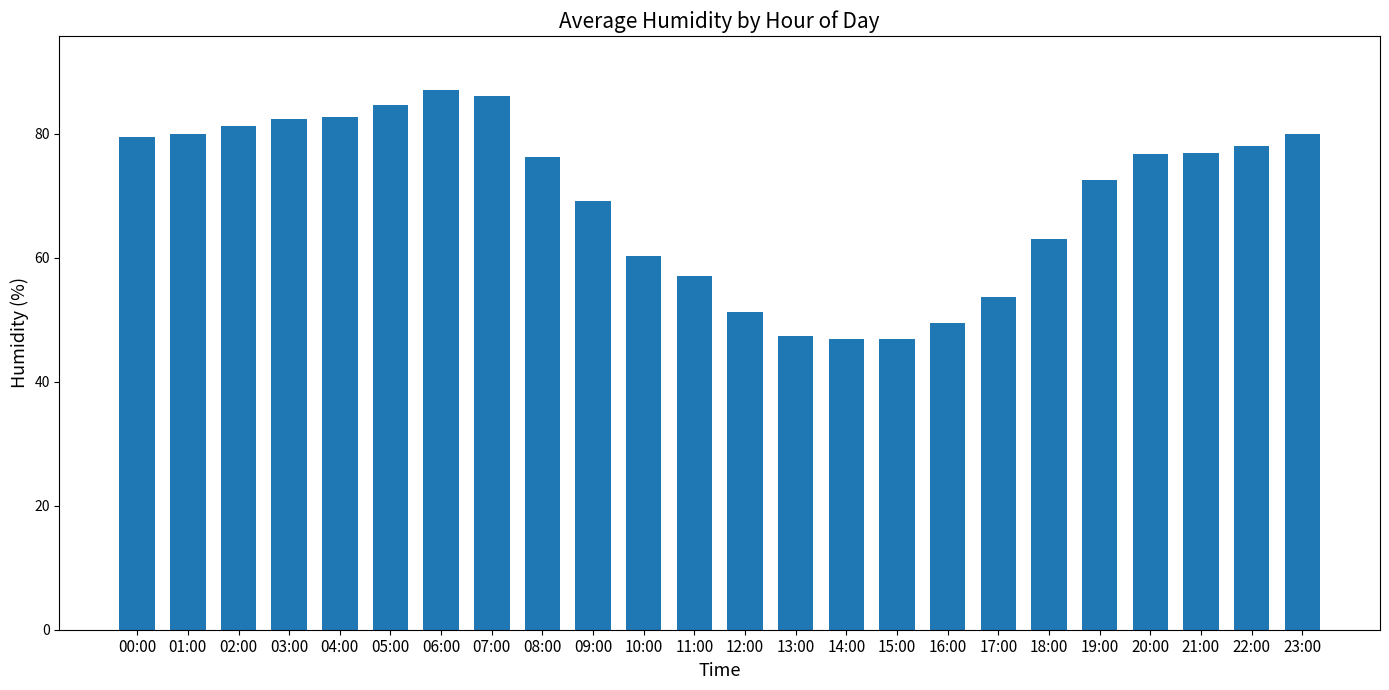

True or false: the data shows 31.7 at 23:00.

False